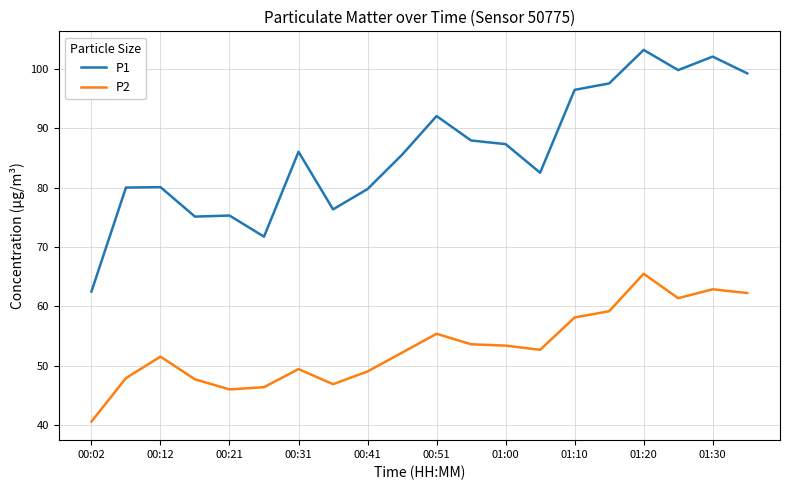

What is the greatest value displayed?

103.2